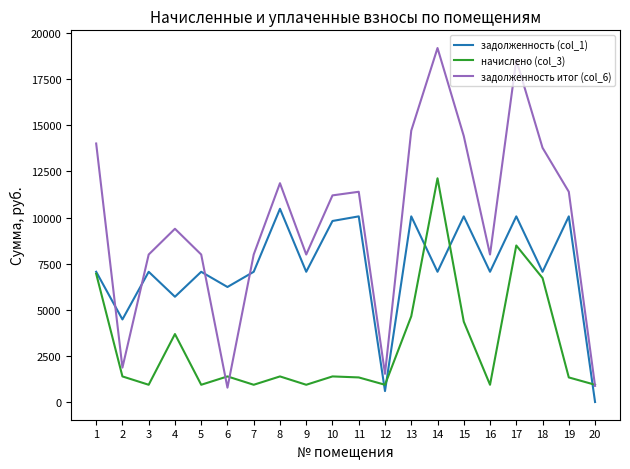

What is the sum of the задолженность (col_1) values at 5 and 16?

14124.0